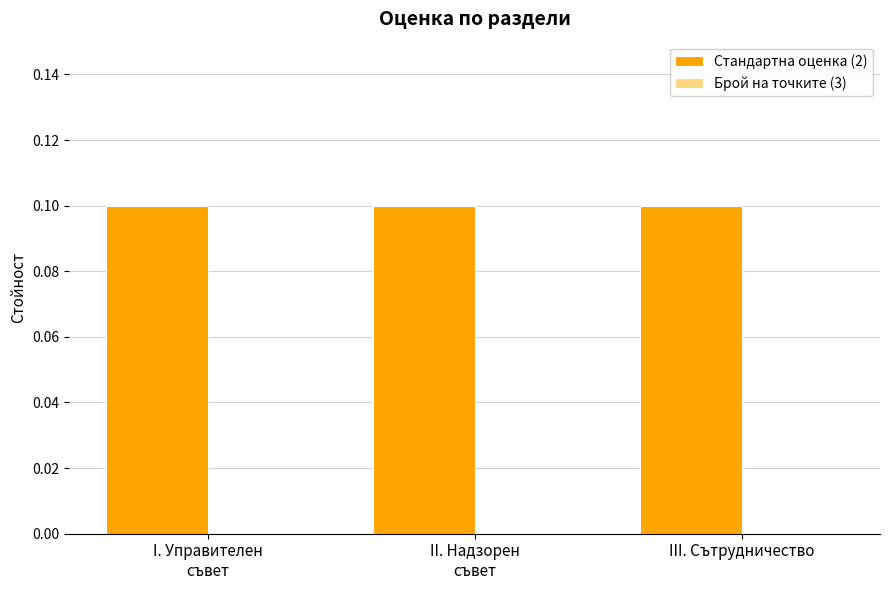

What is the minimum value for Стандартна оценка (2)?

0.1